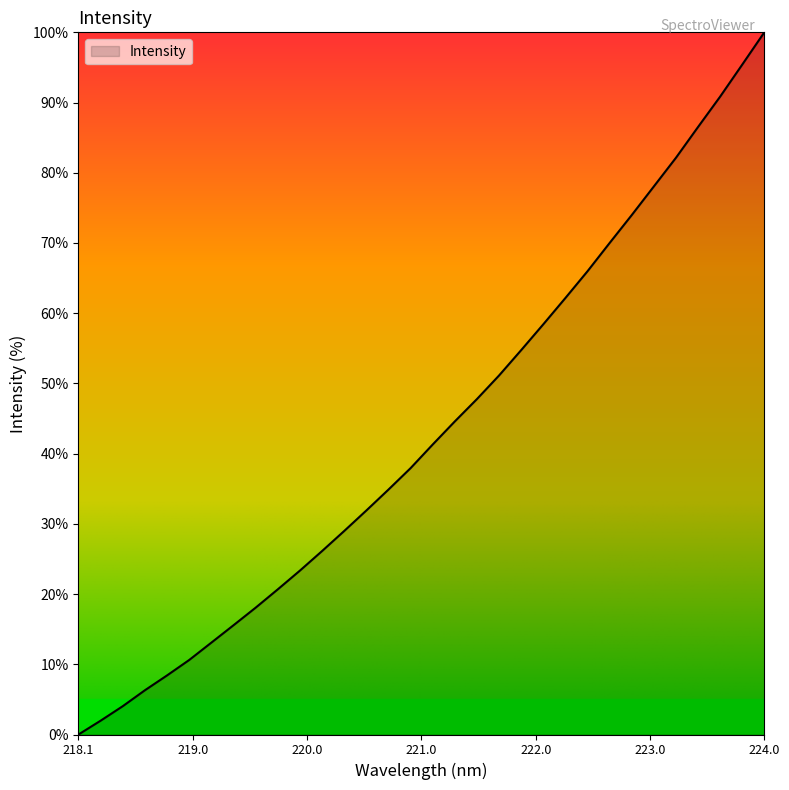

What is the difference between the maximum and minimum values?

100.0